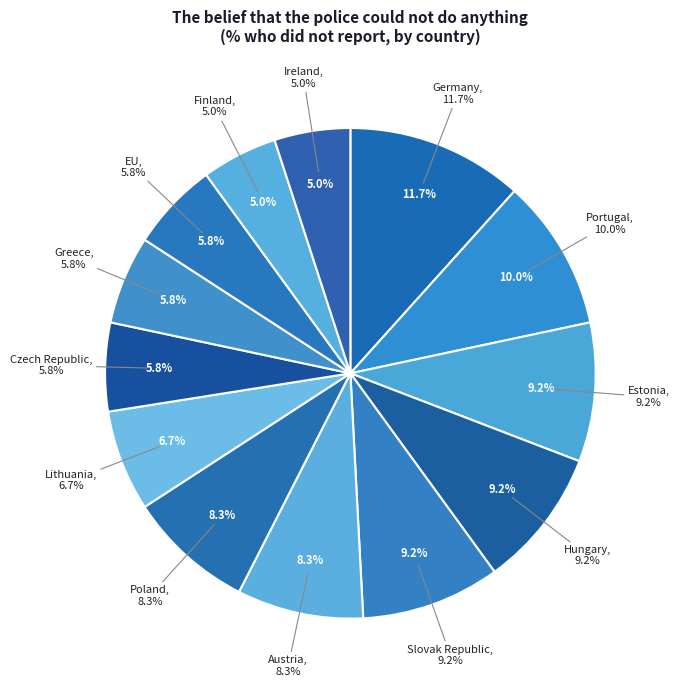

What percentage is the Estonia slice, to the nearest percent?

9%